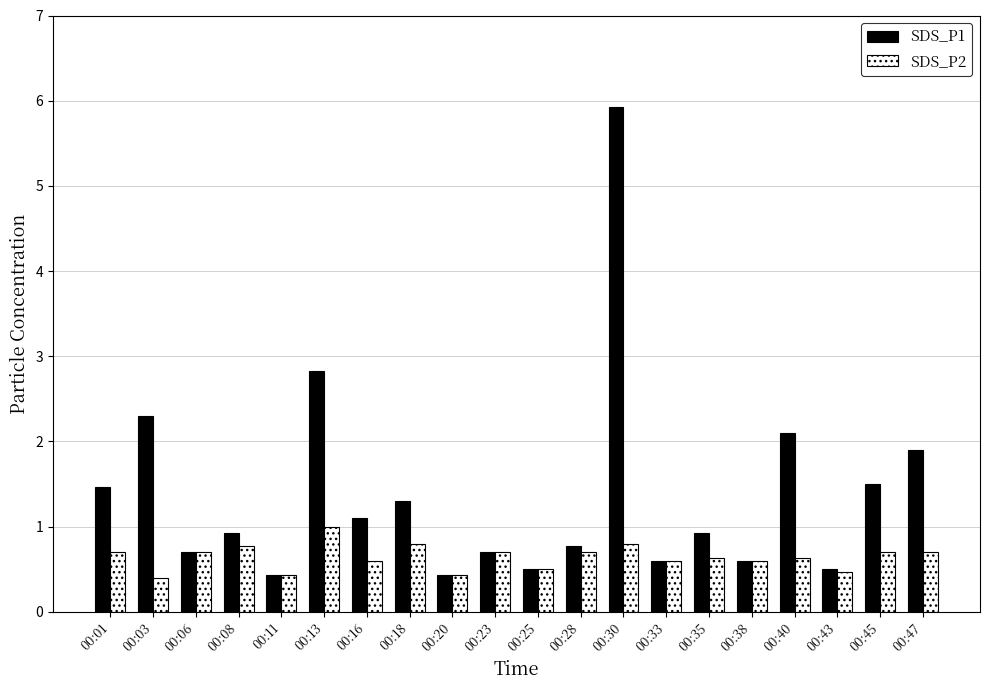

At how many categories does at least one series exceed 2?

4